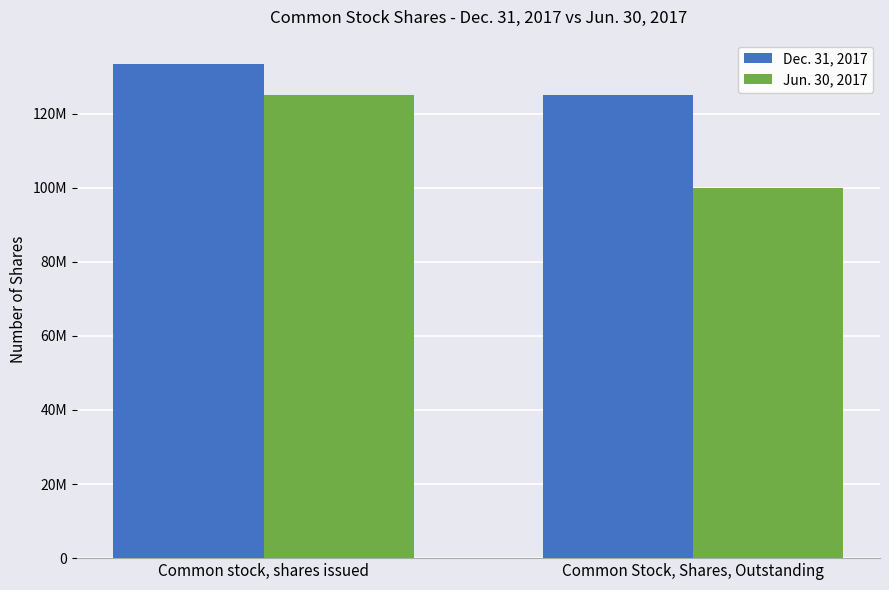

True or false: Jun. 30, 2017 has a value of 100000000 at Common Stock, Shares, Outstanding.

True